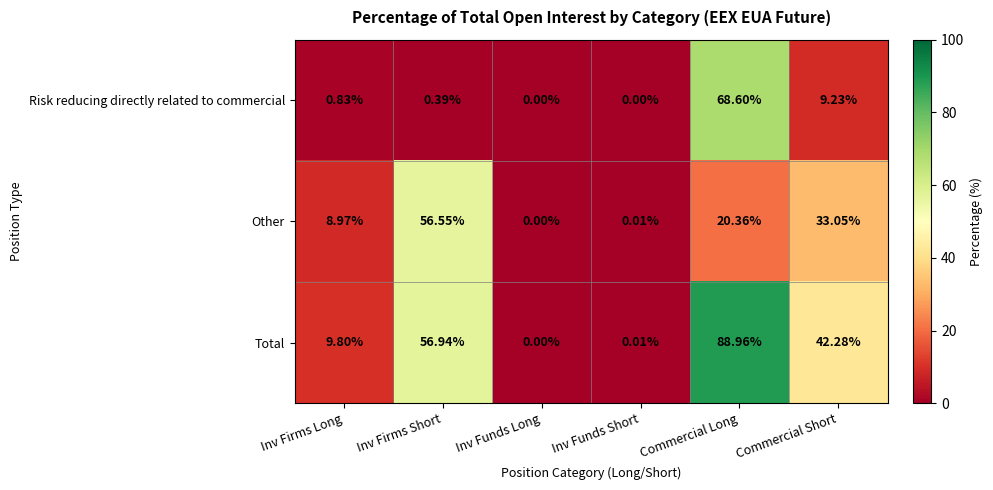

At which label does Other first exceed 20?

Inv Firms Short